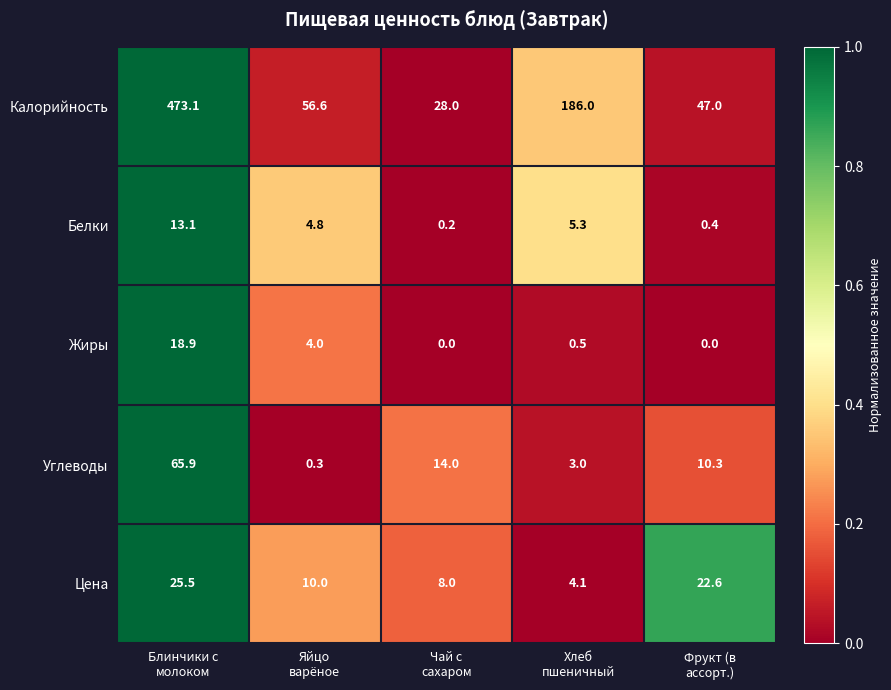

Which series has the largest total across all categories?

Калорийность